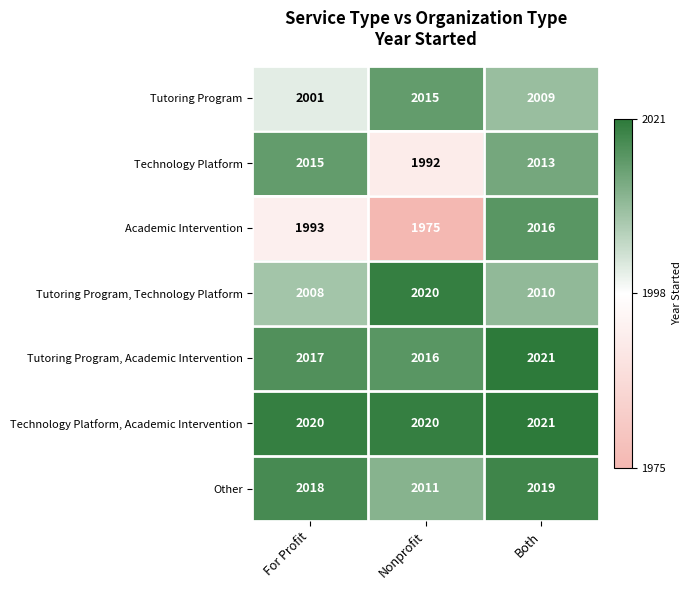

True or false: Technology Platform, Academic Intervention has a value of 2020 at Nonprofit.

True